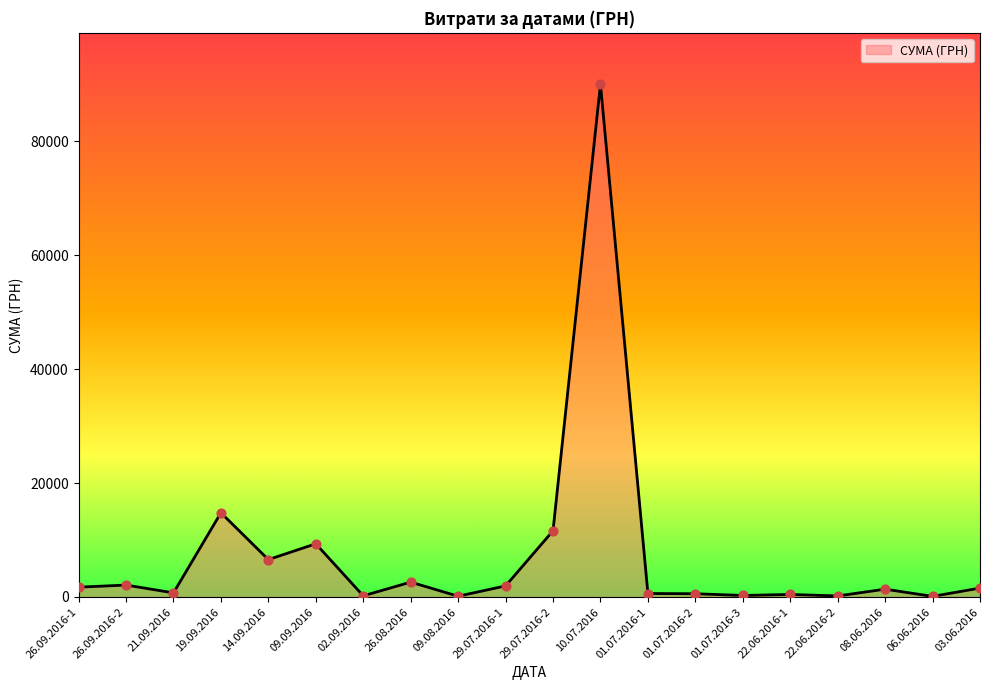

Approximately how many times larger is the value at 26.08.2016 compared to 01.07.2016-2?

4.6